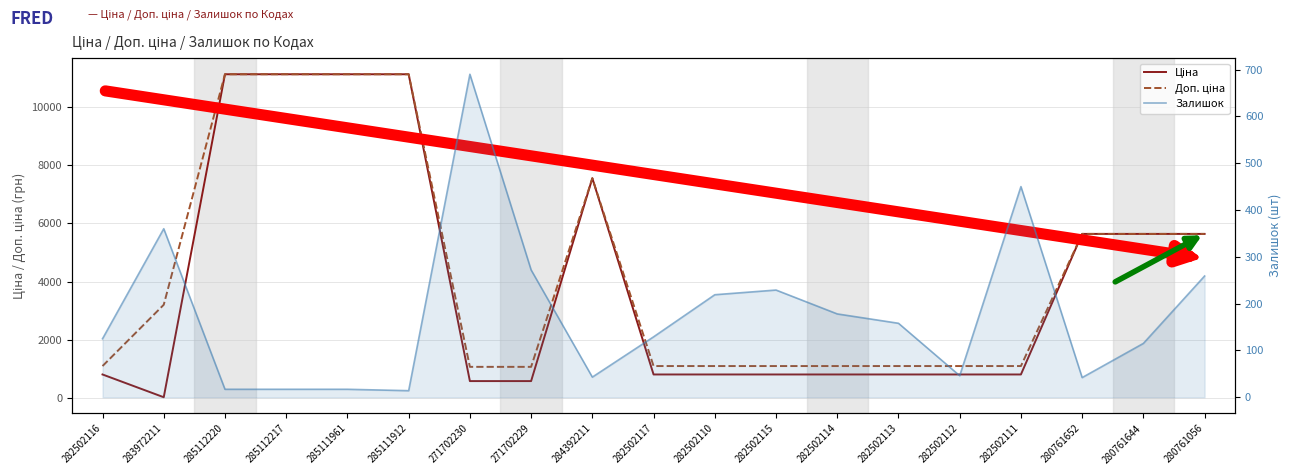

Is it true that Ціна equals 5636.0 at 280761644?

True